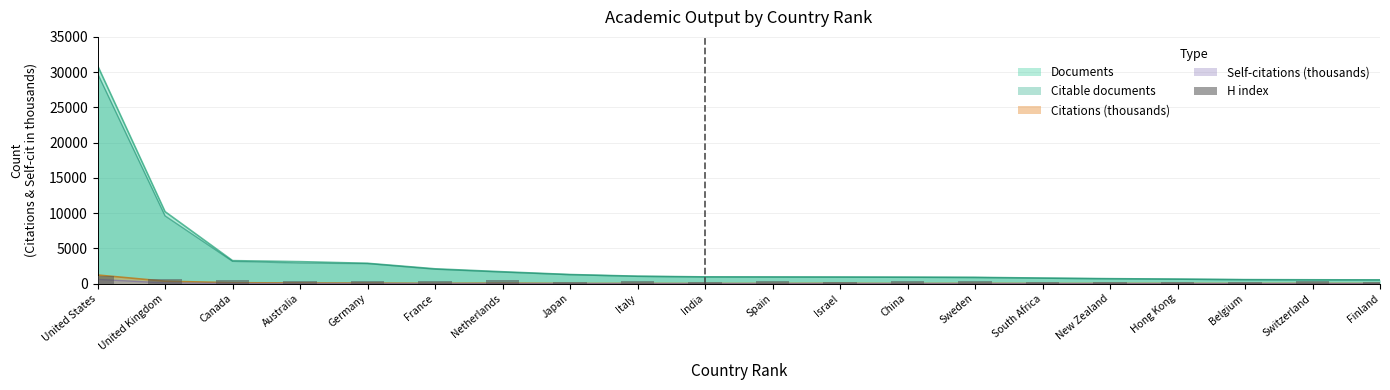

Where is the data nearest to the value 625?

United Kingdom